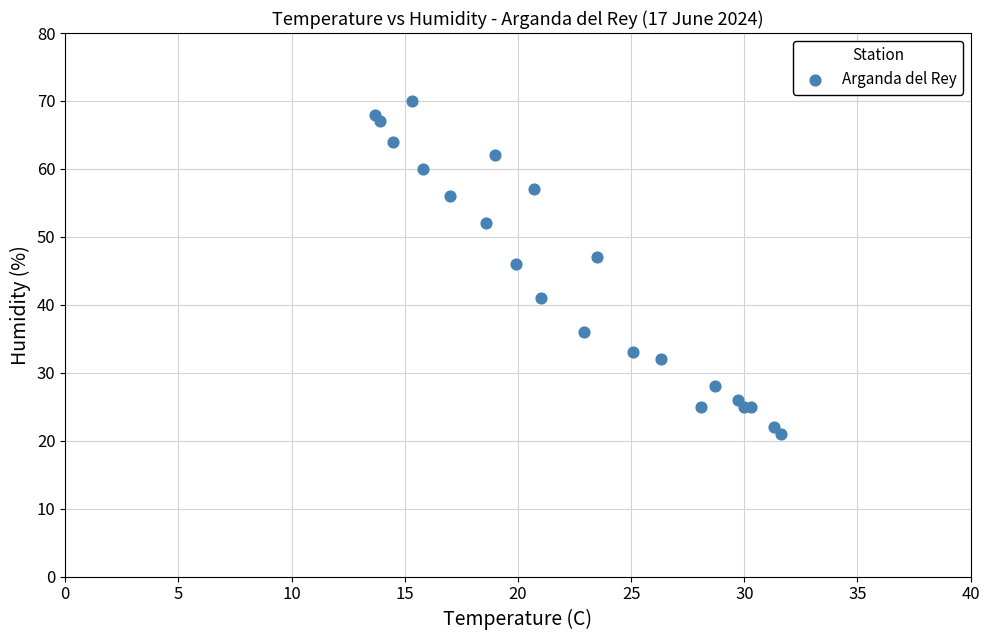

What Y value in the scatter plot is closest to 45?

46